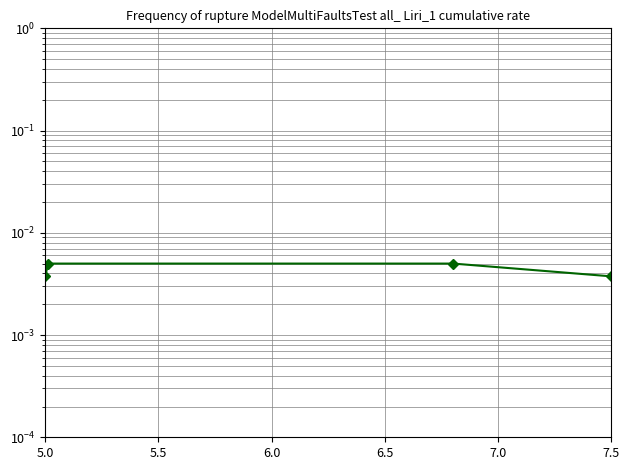

Between 6.0 and 5.0, which is larger?

6.0